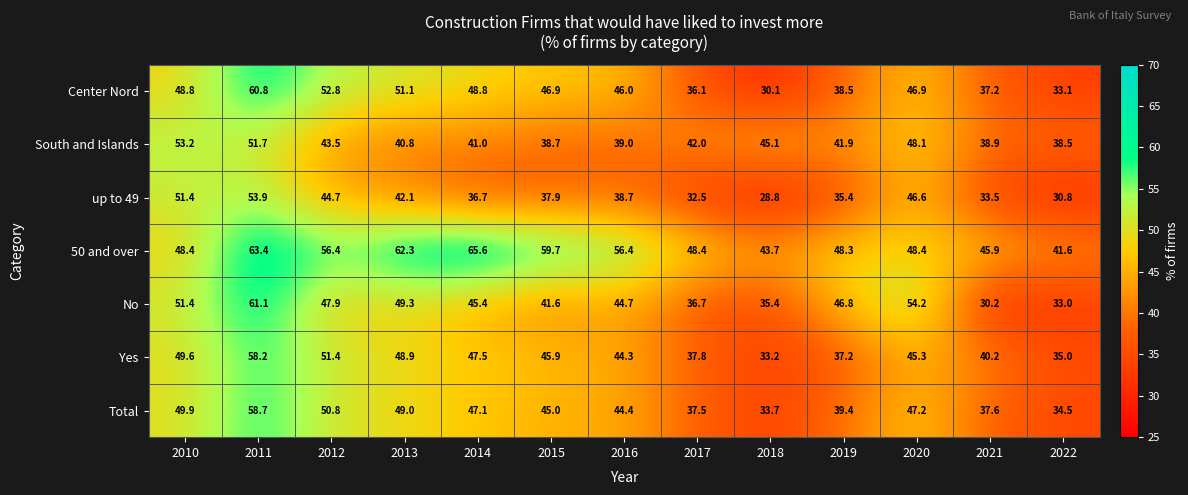

How many values in the 50 and over series exceed 48?

10